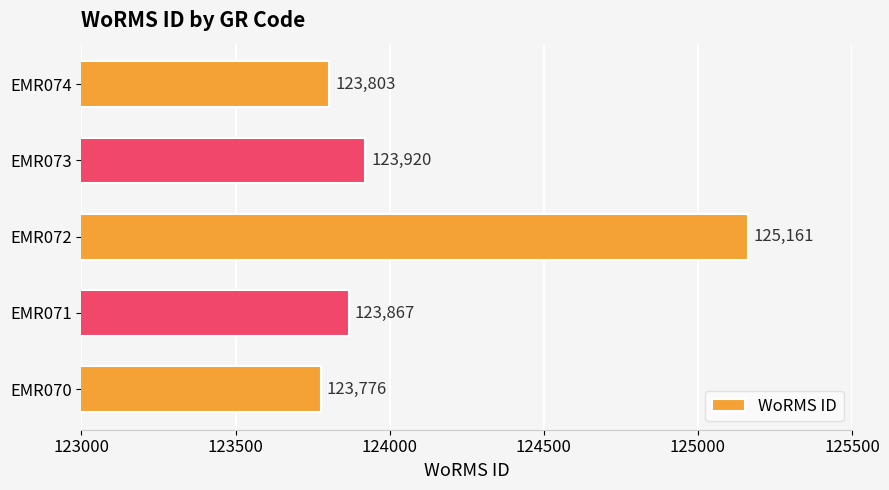

Is it true that the value at EMR073 is 208743?

False